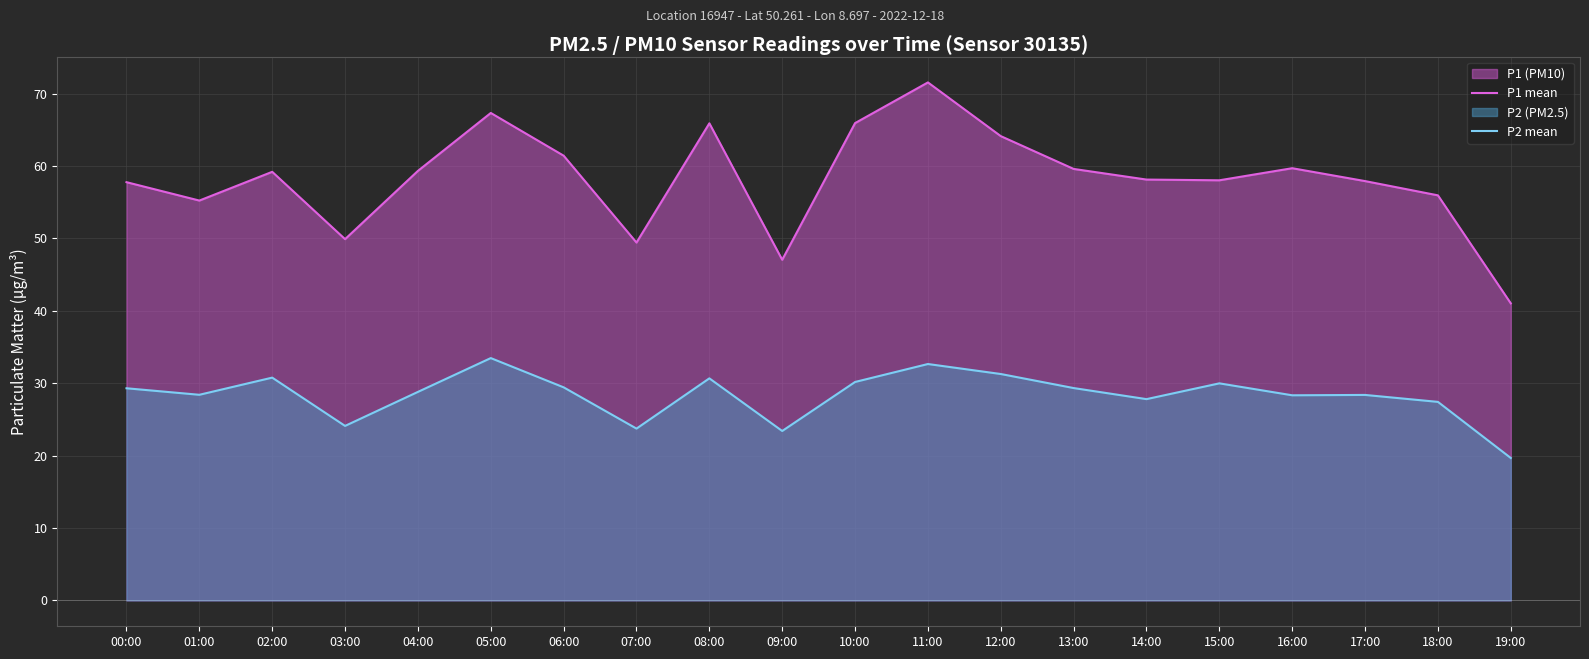

Which has a higher value, 06:00 or 14:00?

06:00